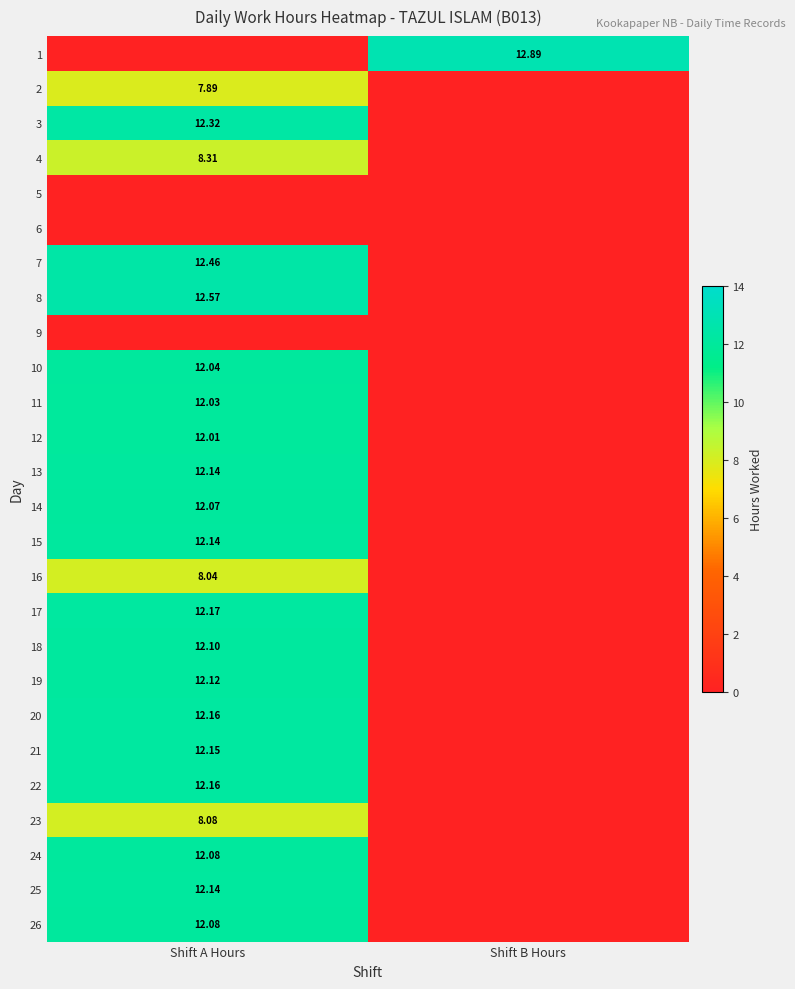

Is the value of 10 at Shift A Hours greater than the value of 11 at Shift A Hours?

Yes